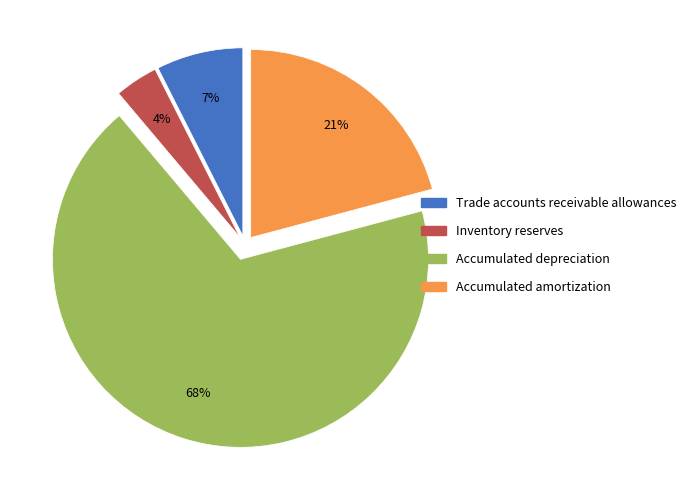

Which category has the smallest portion of the pie?

Inventory reserves